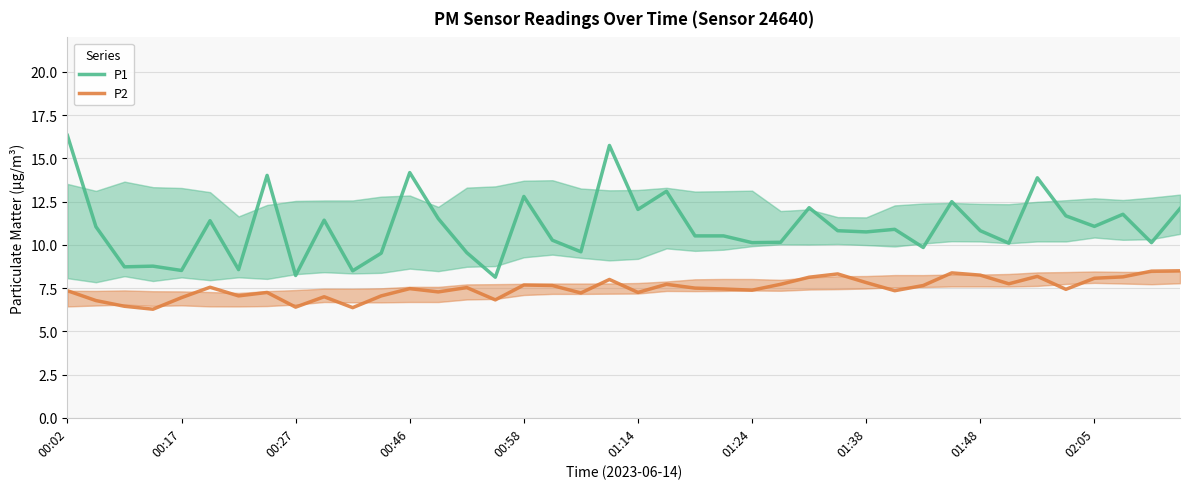

What is the minimum value for P1?

8.1